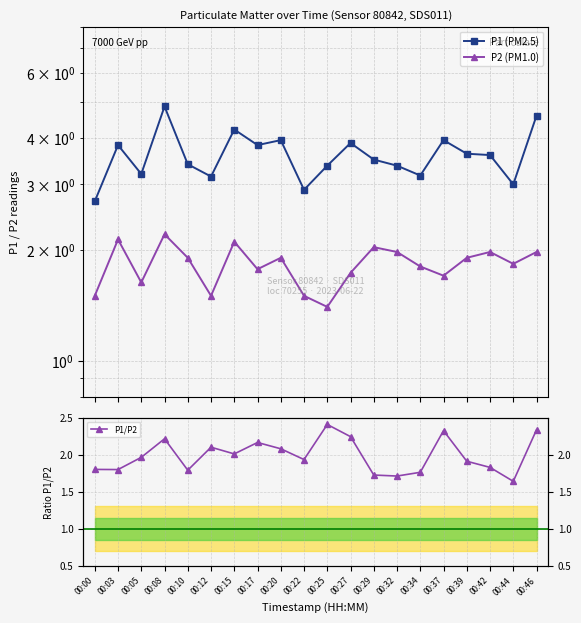

Reading left to right, transcribe all the data shown in this chart.

P1 (PM2.5): 00:00=2.7	00:03=3.8	00:05=3.2	00:08=4.9	00:10=3.4	00:12=3.1	00:15=4.2	00:17=3.8	00:20=4.0	00:22=2.9	00:25=3.4	00:27=3.9	00:29=3.5	00:32=3.4	00:34=3.2	00:37=4.0	00:39=3.6	00:42=3.6	00:44=3.0	00:46=4.6
P2 (PM1.0): 00:00=1.5	00:03=2.1	00:05=1.6	00:08=2.2	00:10=1.9	00:12=1.5	00:15=2.1	00:17=1.8	00:20=1.9	00:22=1.5	00:25=1.4	00:27=1.7	00:29=2.0	00:32=2.0	00:34=1.8	00:37=1.7	00:39=1.9	00:42=2.0	00:44=1.8	00:46=2.0
P1/P2: 00:00=1.8	00:03=1.8	00:05=2.0	00:08=2.2	00:10=1.8	00:12=2.1	00:15=2.0	00:17=2.2	00:20=2.1	00:22=1.9	00:25=2.4	00:27=2.2	00:29=1.7	00:32=1.7	00:34=1.8	00:37=2.3	00:39=1.9	00:42=1.8	00:44=1.6	00:46=2.3